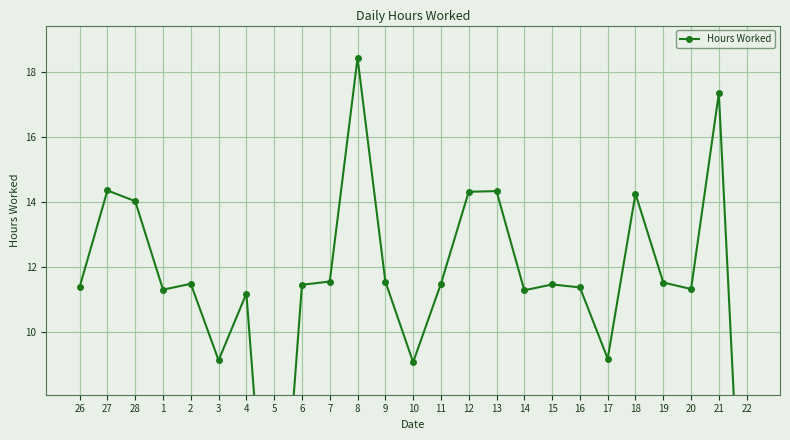

Count the number of categories in the chart.

25